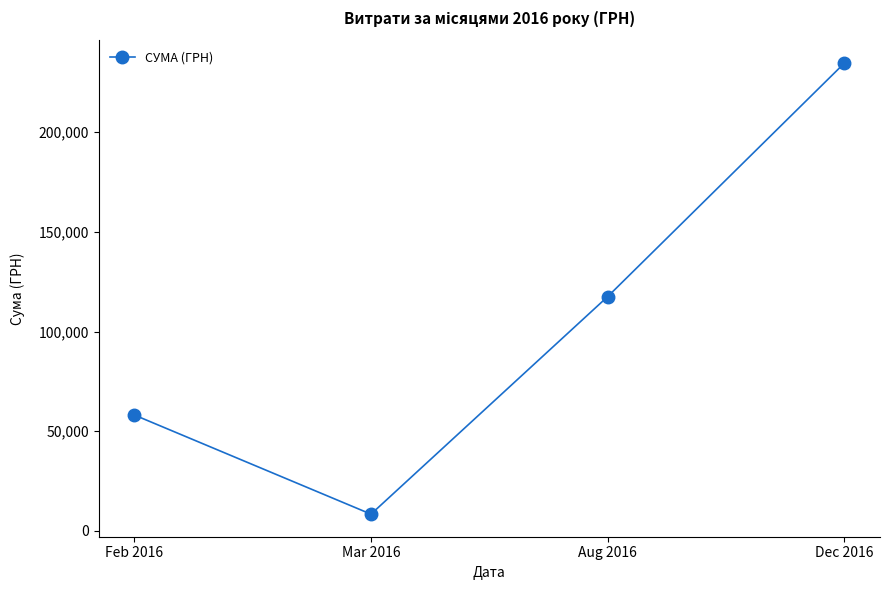

At which label is the value closest to 121545?

Aug 2016